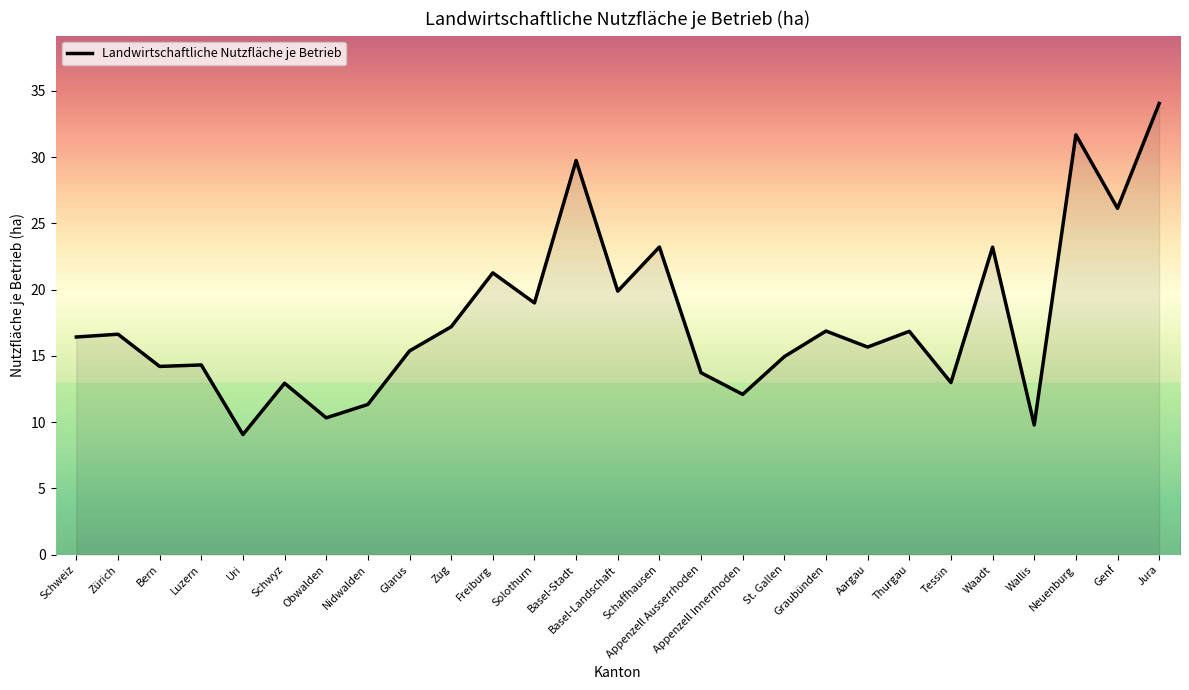

What is the ratio of the value at Graubünden to the value at Bern?

1.2